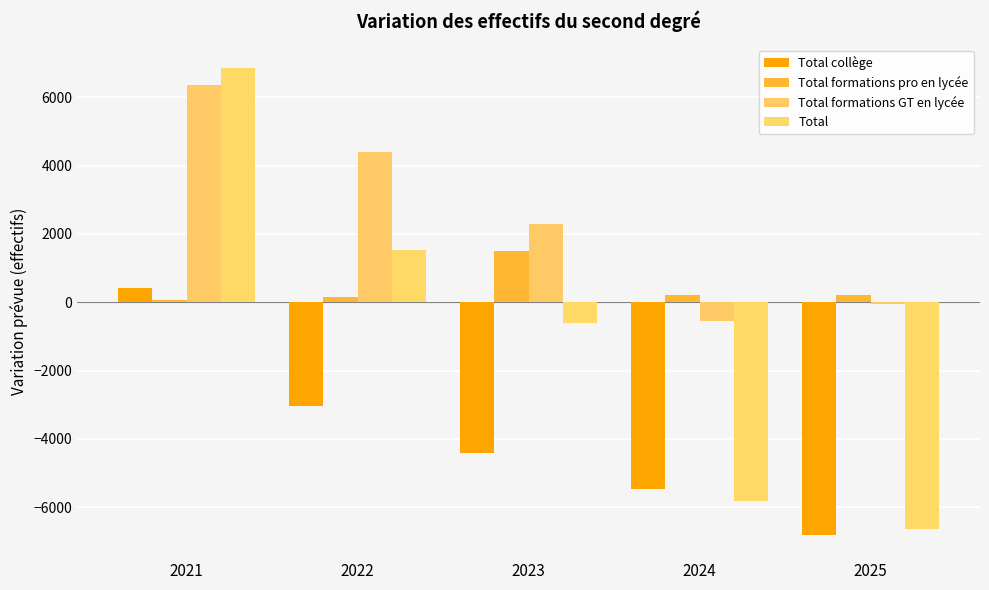

Rank the series by their average value, from lowest to highest.

Total collège, Total, Total formations pro en lycée, Total formations GT en lycée